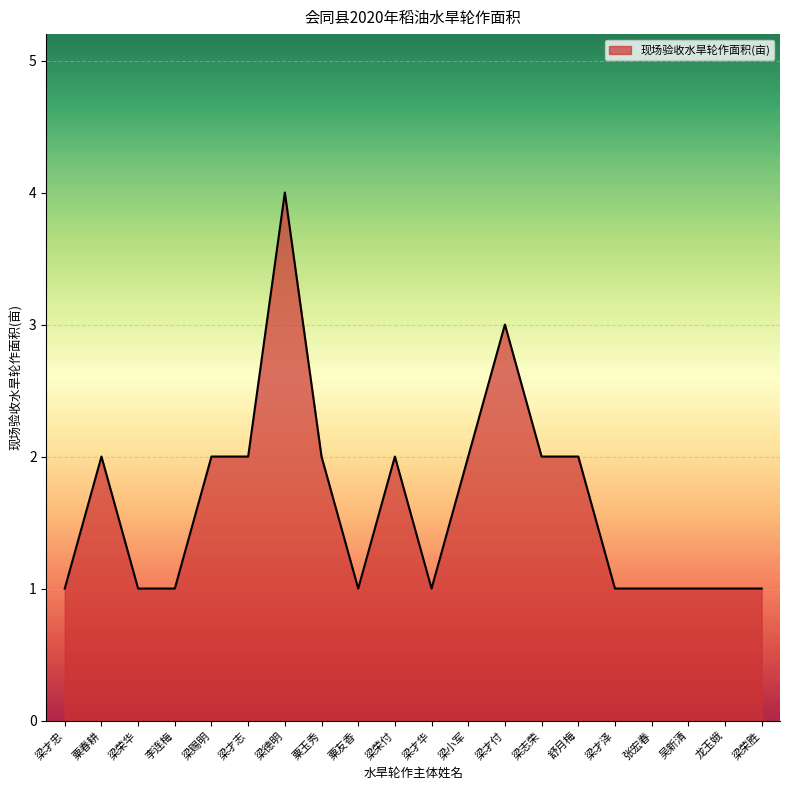

The value at 粟玉秀 is 3. True or false?

False